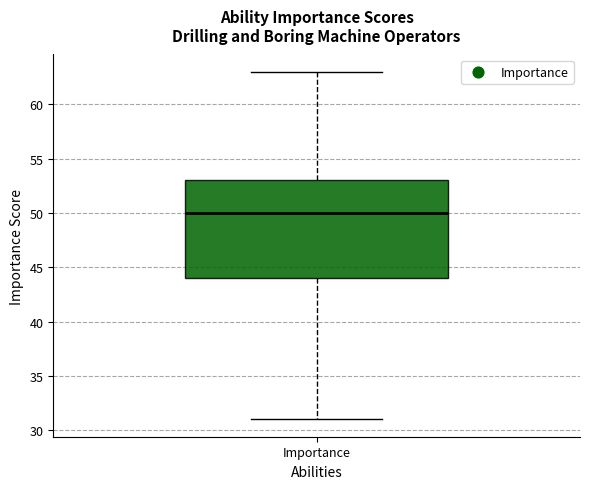

Transcribe this box plot: give where the median line is, the range the box spans, and where the two whiskers end, as read against the y-axis. The values are not printed on the chart, so give them approximately, as read against the axis.

median 50, box 44 to 53, whiskers 31 to 63